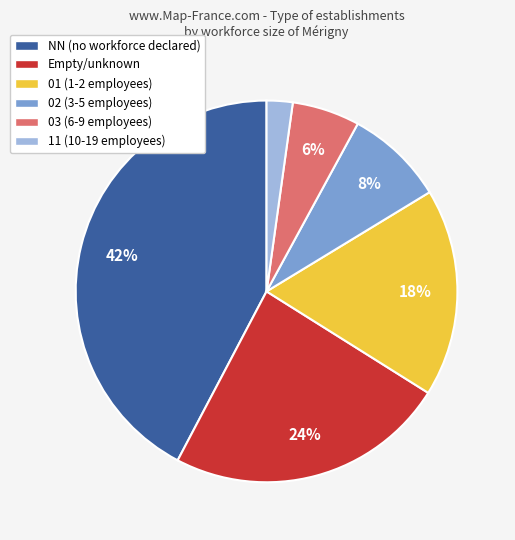

Which category has the smallest portion of the pie?

11 (10-19 employees)